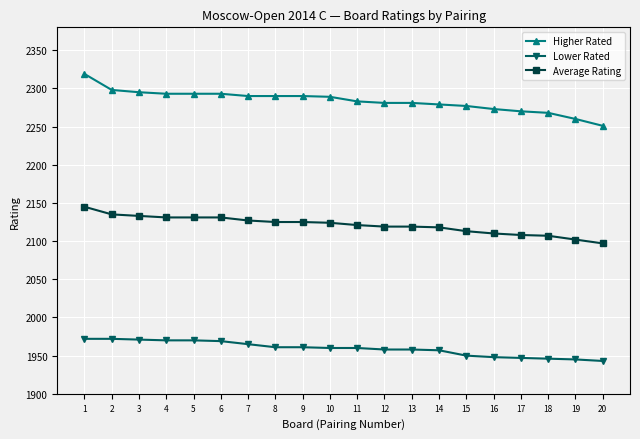

What is the spread (max minus min) of values at 5?

323